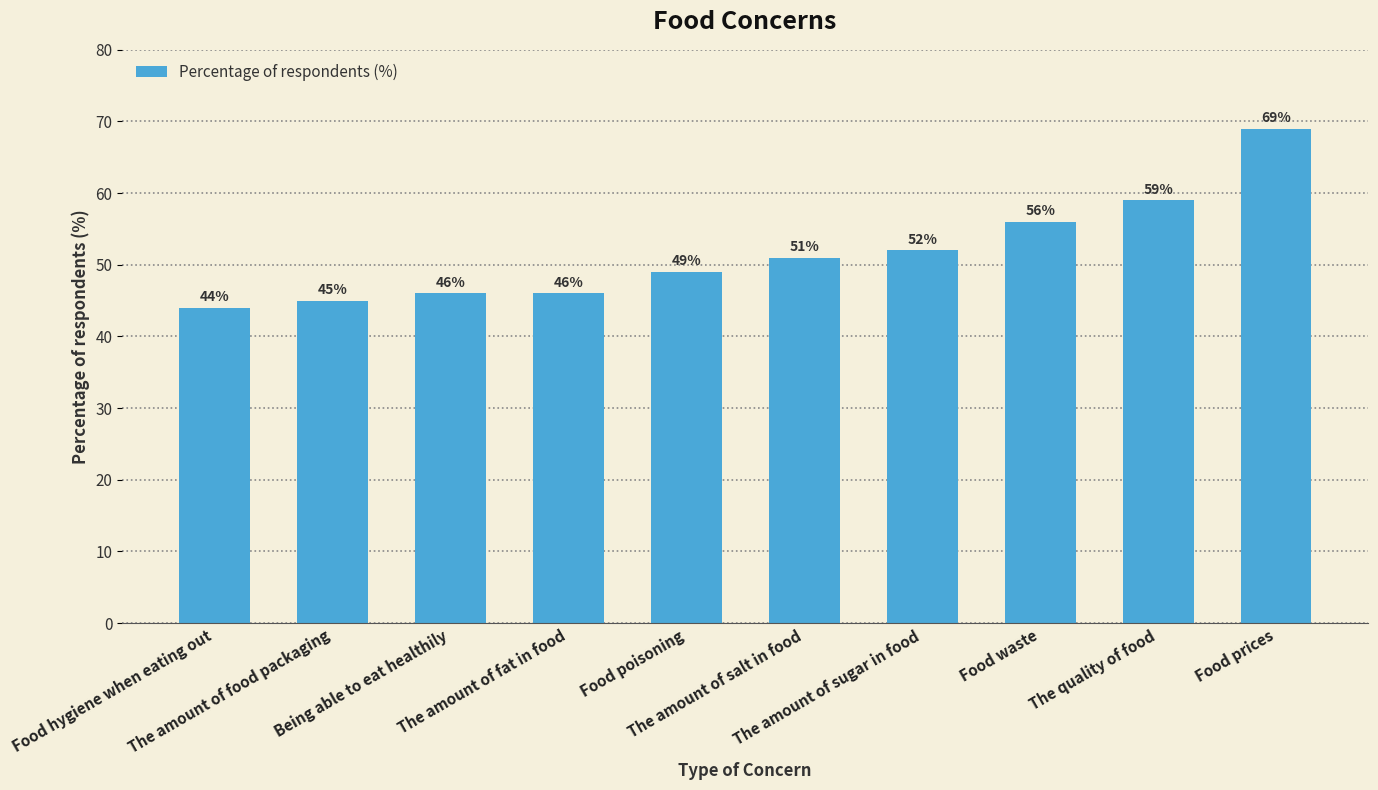

Which has a higher value, Food poisoning or Being able to eat healthily?

Food poisoning